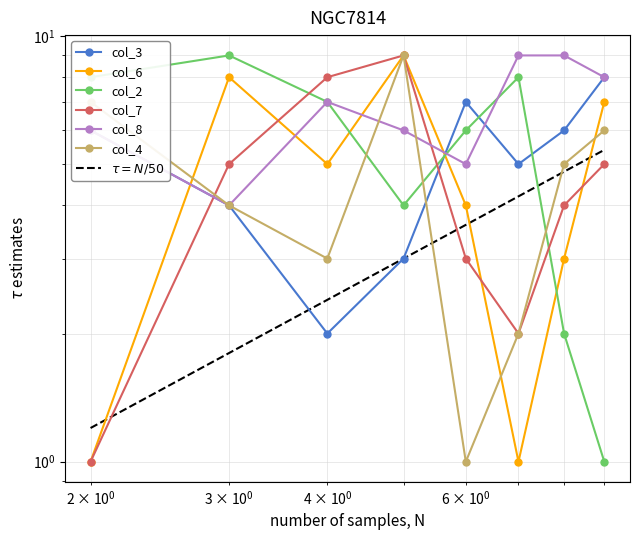

At which category does col_4 reach its first local valley?

4